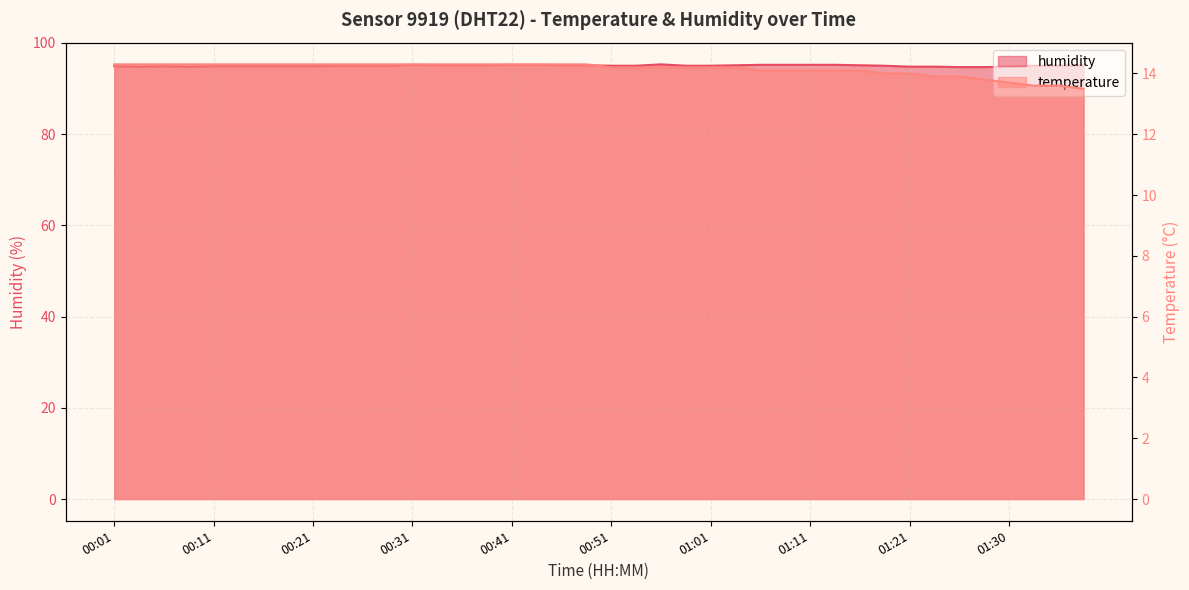

Between 01:23 and 01:28, which series saw the biggest shift?

temperature